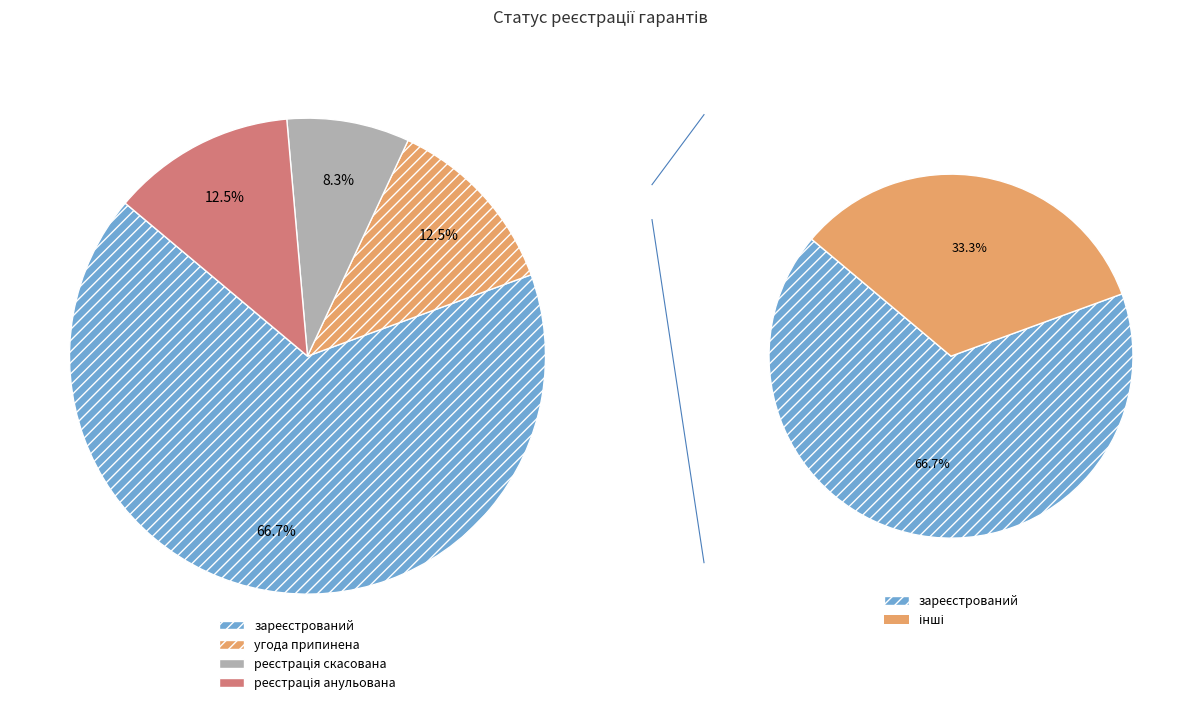

True or false: реєстрація скасована accounts for 1% of the total.

False